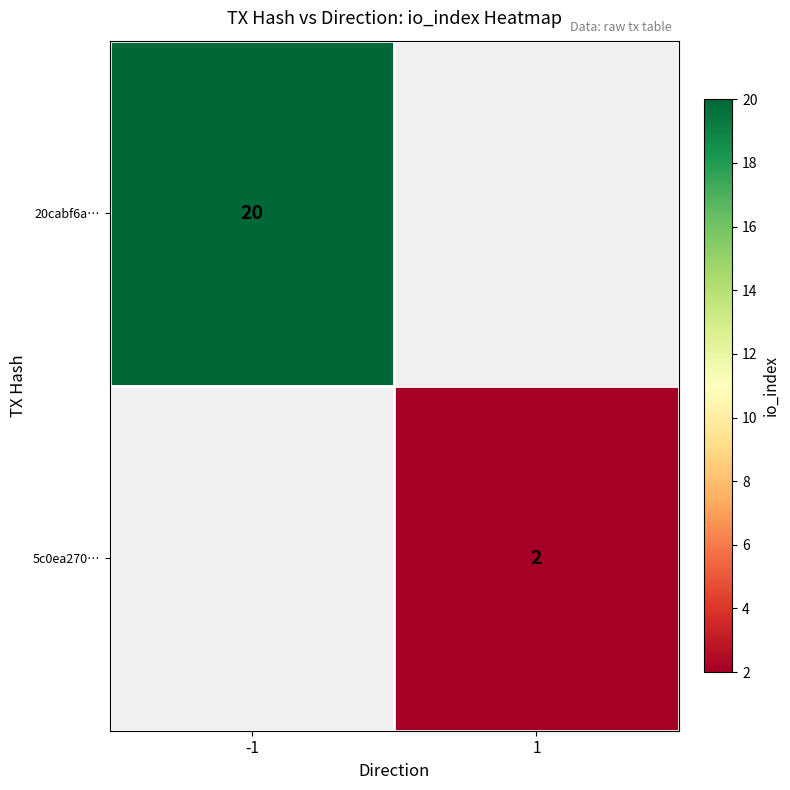

Is it true that 5c0ea270… equals 2 at 1?

True